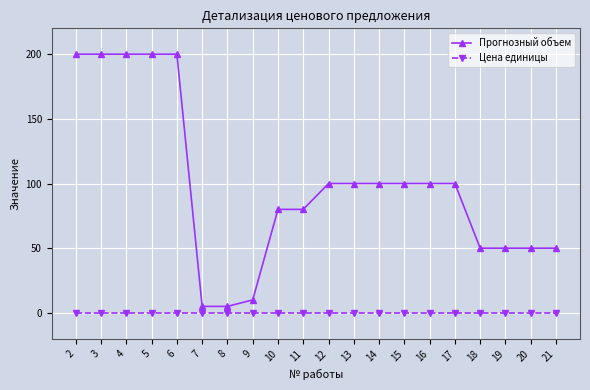

What value does the Прогнозный объем series have at 14, to the nearest 5?

100